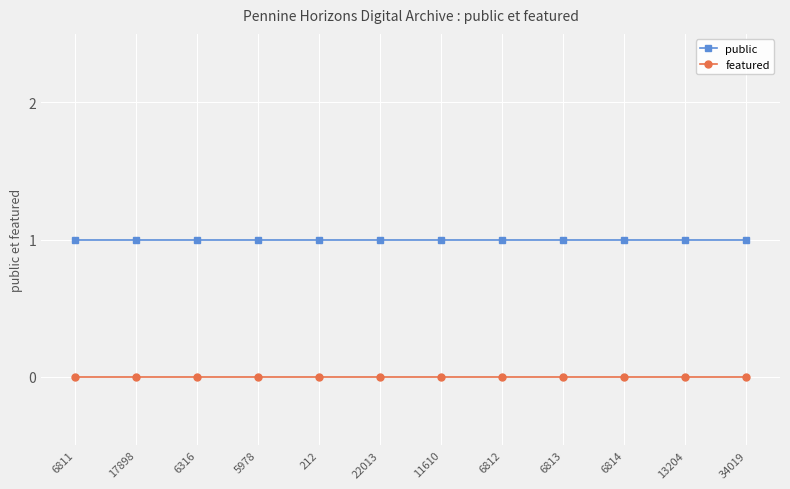

True or false: public and featured cross at least once.

False